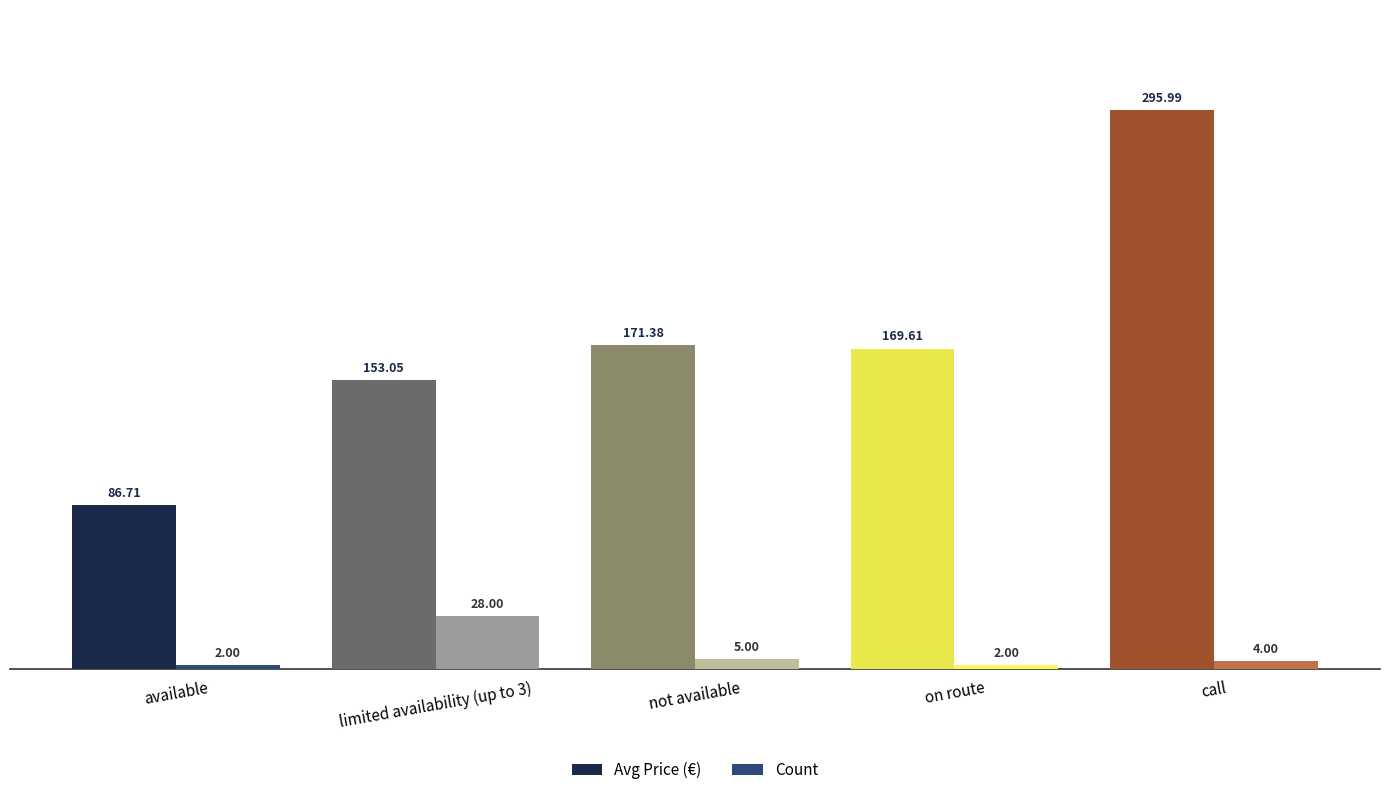

What are all the series names shown in the legend?

Avg Price (€), Count